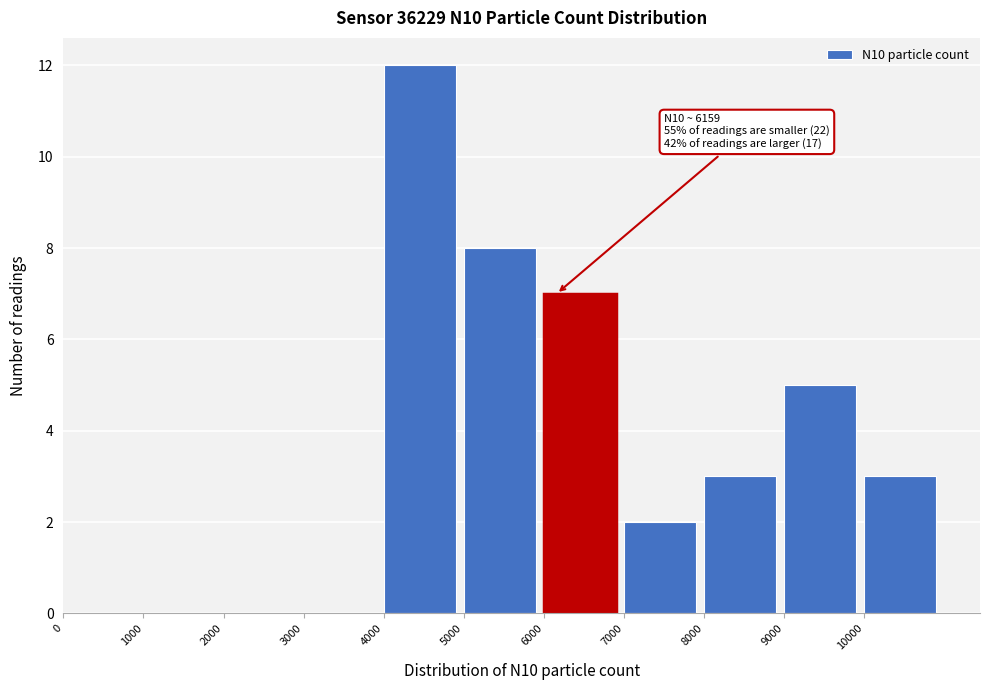

Which range on the x-axis has the tallest bar?

4000 to 5000